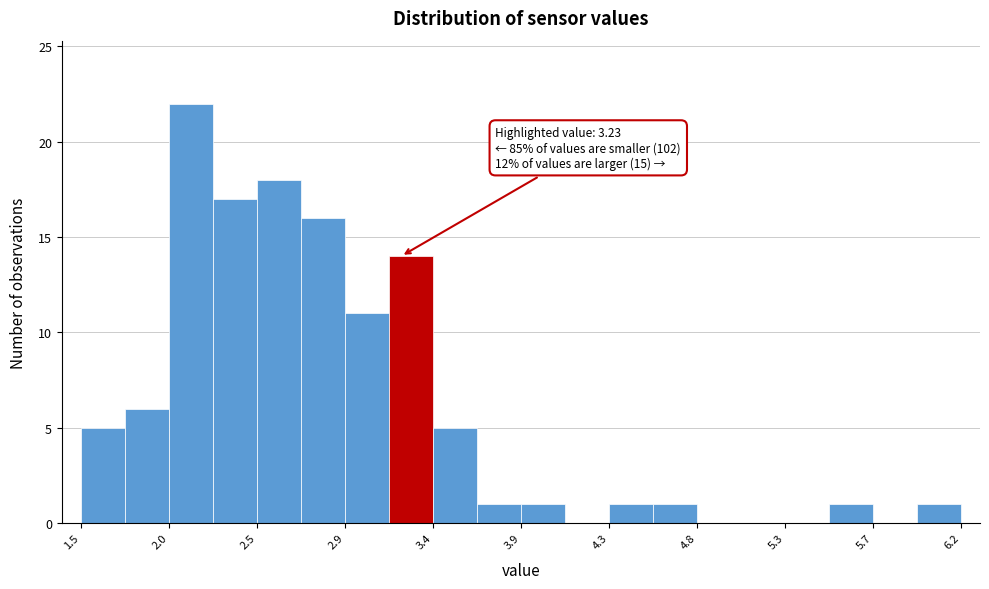

Over which range of the x-axis is the bar tallest?

2.00 to 2.25